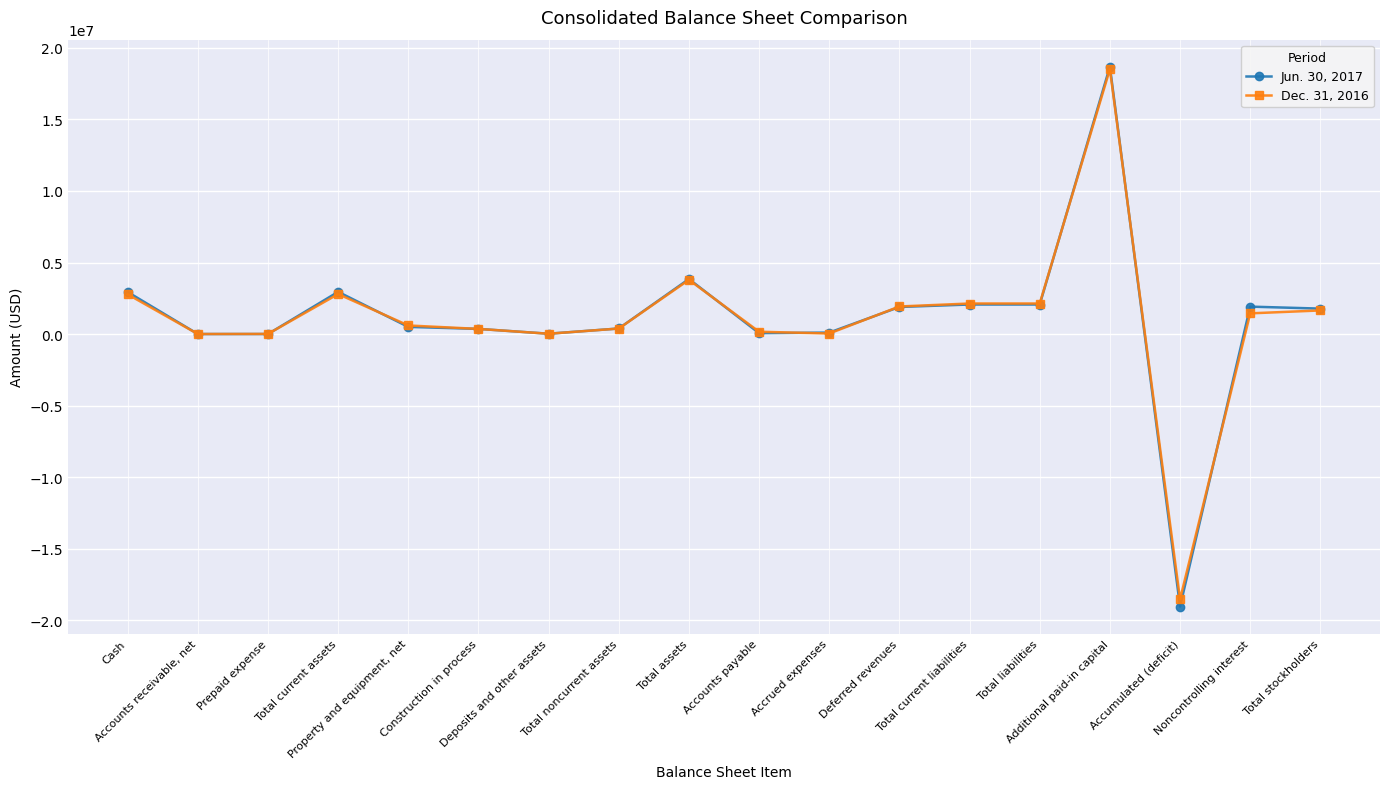

Count the number of data series in this chart.

2